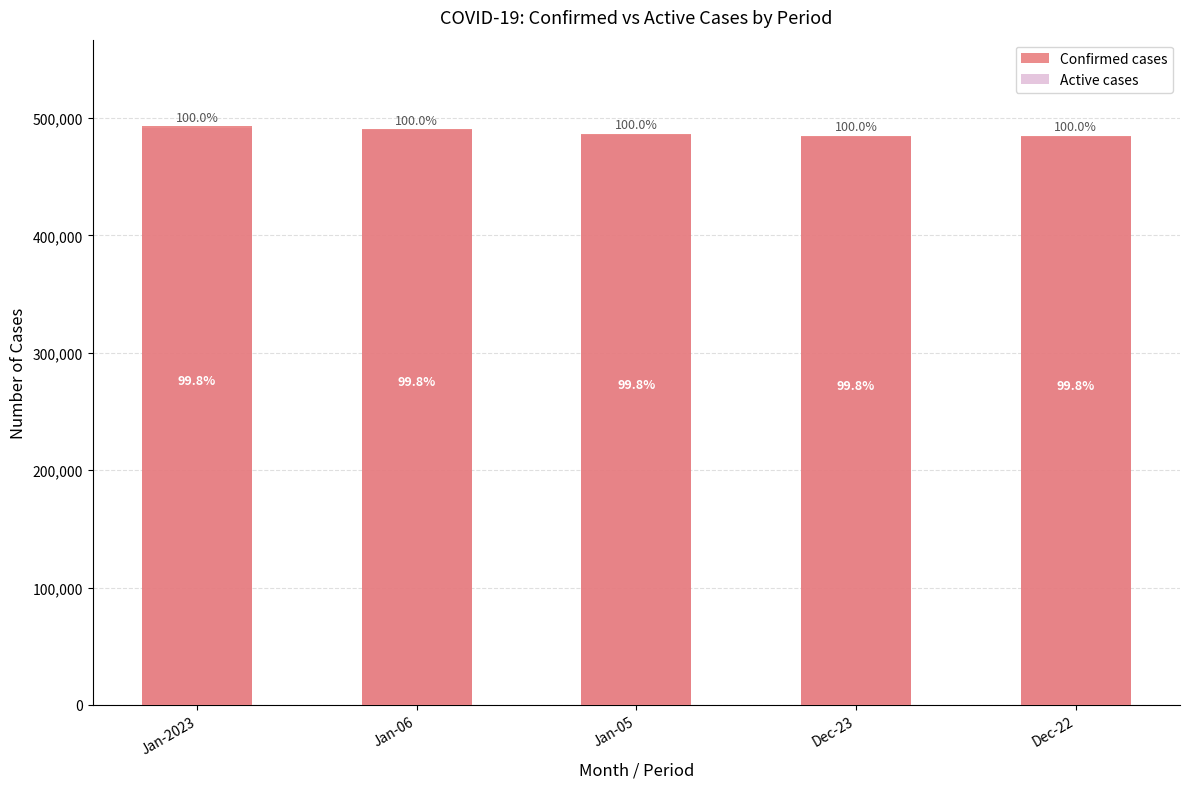

What is the spread (max minus min) of values at Jan-05?

906